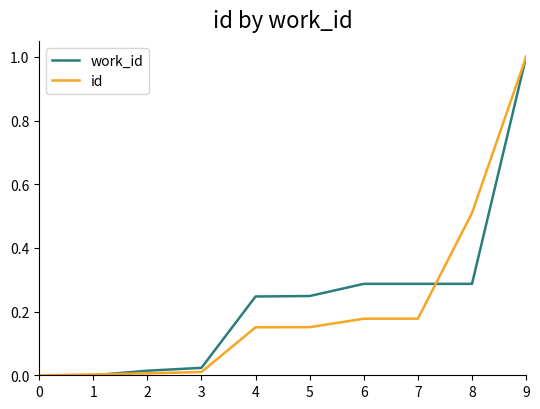

The id series shows 0.7 at 0. True or false?

False